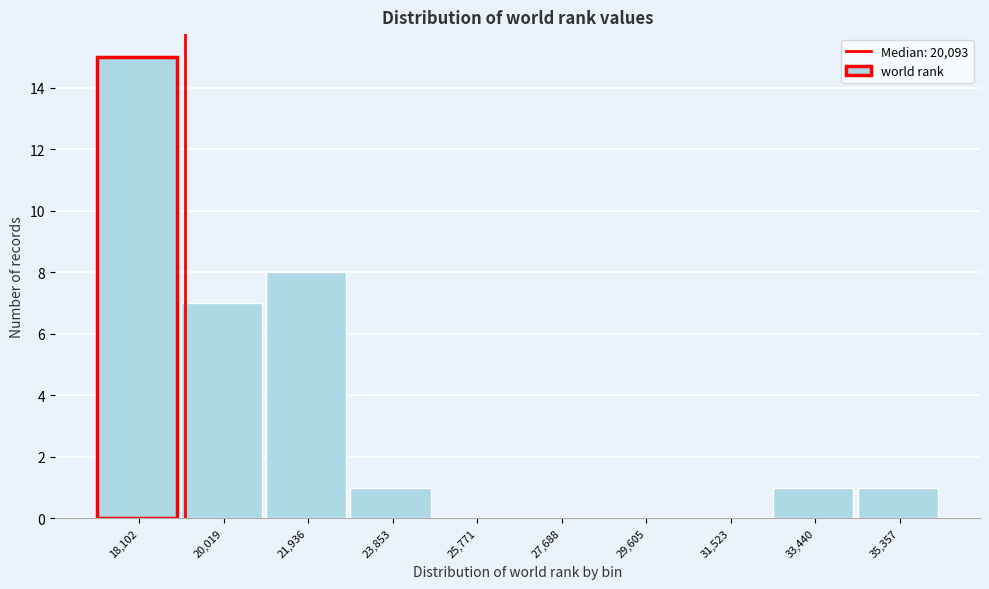

Reading left to right, extract all data points from this chart.

18,102=15	20,019=7	21,936=8	23,853=1	25,771=0	27,688=0	29,605=0	31,523=0	33,440=1	35,357=1